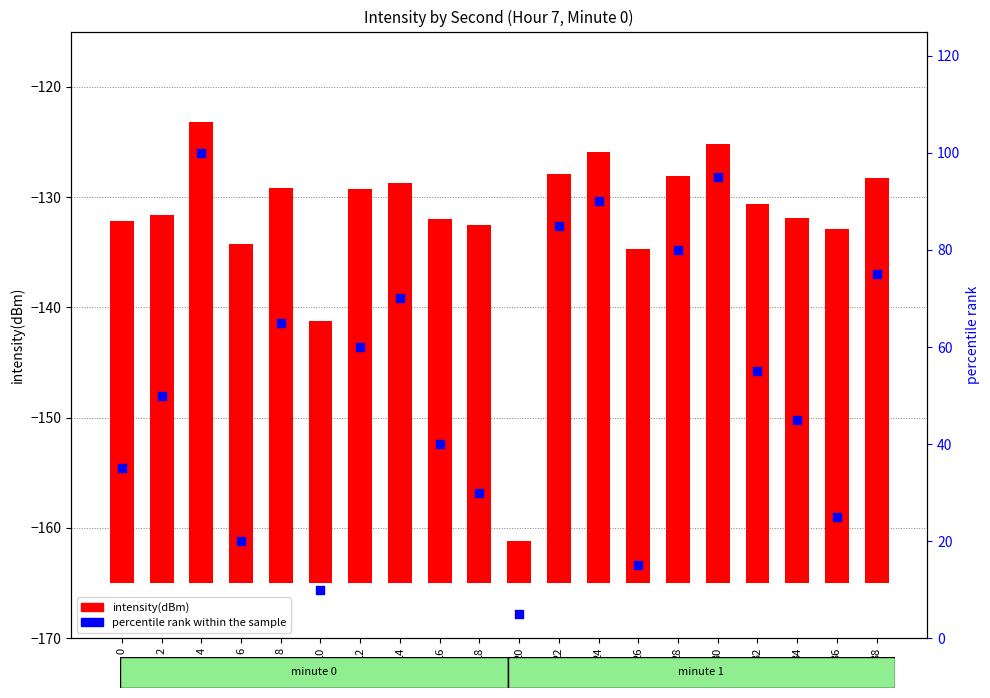

Which series has the largest total across all categories?

percentile rank within the sample